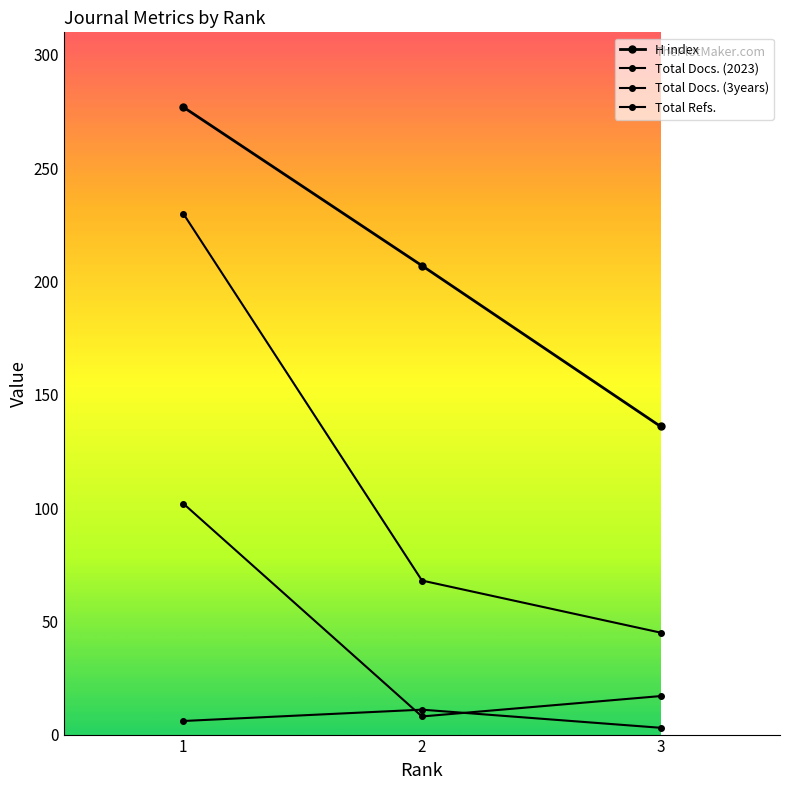

What is the difference between the maximum and second lowest values in the Total Docs. (3years) series?

85